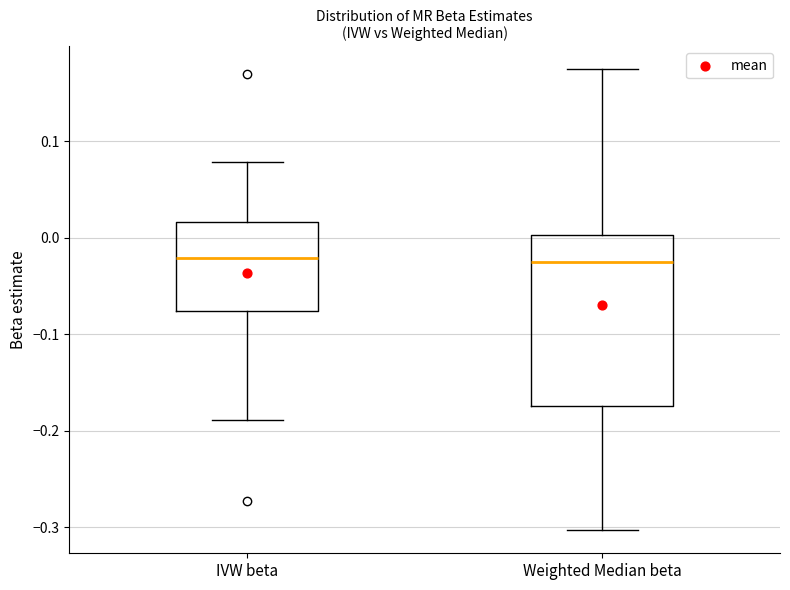

Reading left to right, transcribe this box plot: for each box, give where its median line is, the range the box spans, and where its two whiskers end, as read against the y-axis. The values are not printed on the chart, so give them approximately, as read against the axis.

IVW beta: median -0.02, box -0.08 to 0.02, whiskers -0.19 to 0.08
Weighted Median beta: median -0.02, box -0.17 to 0.00, whiskers -0.30 to 0.17